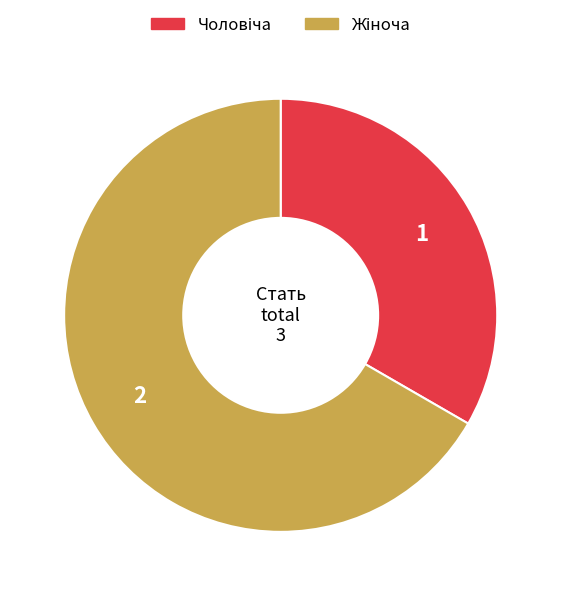

How many segments does this pie chart have?

2